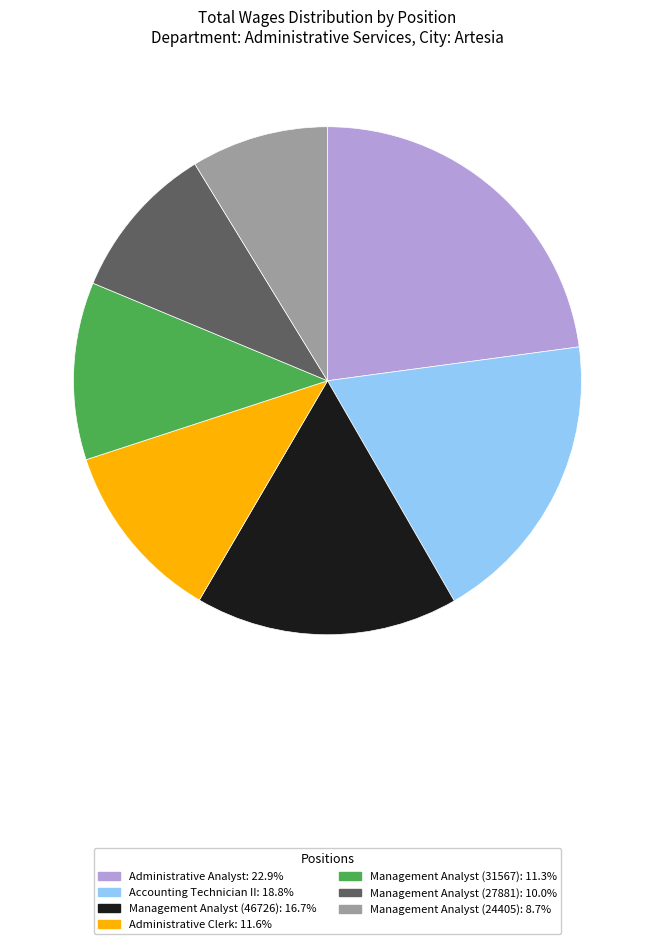

Do Administrative Analyst and Management Analyst (46726) together represent more than half of the pie?

No